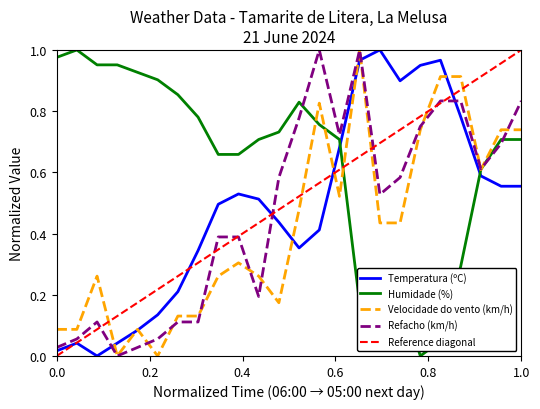

What is the value of the Refacho (km/h) point at the 6th from the left?

0.1